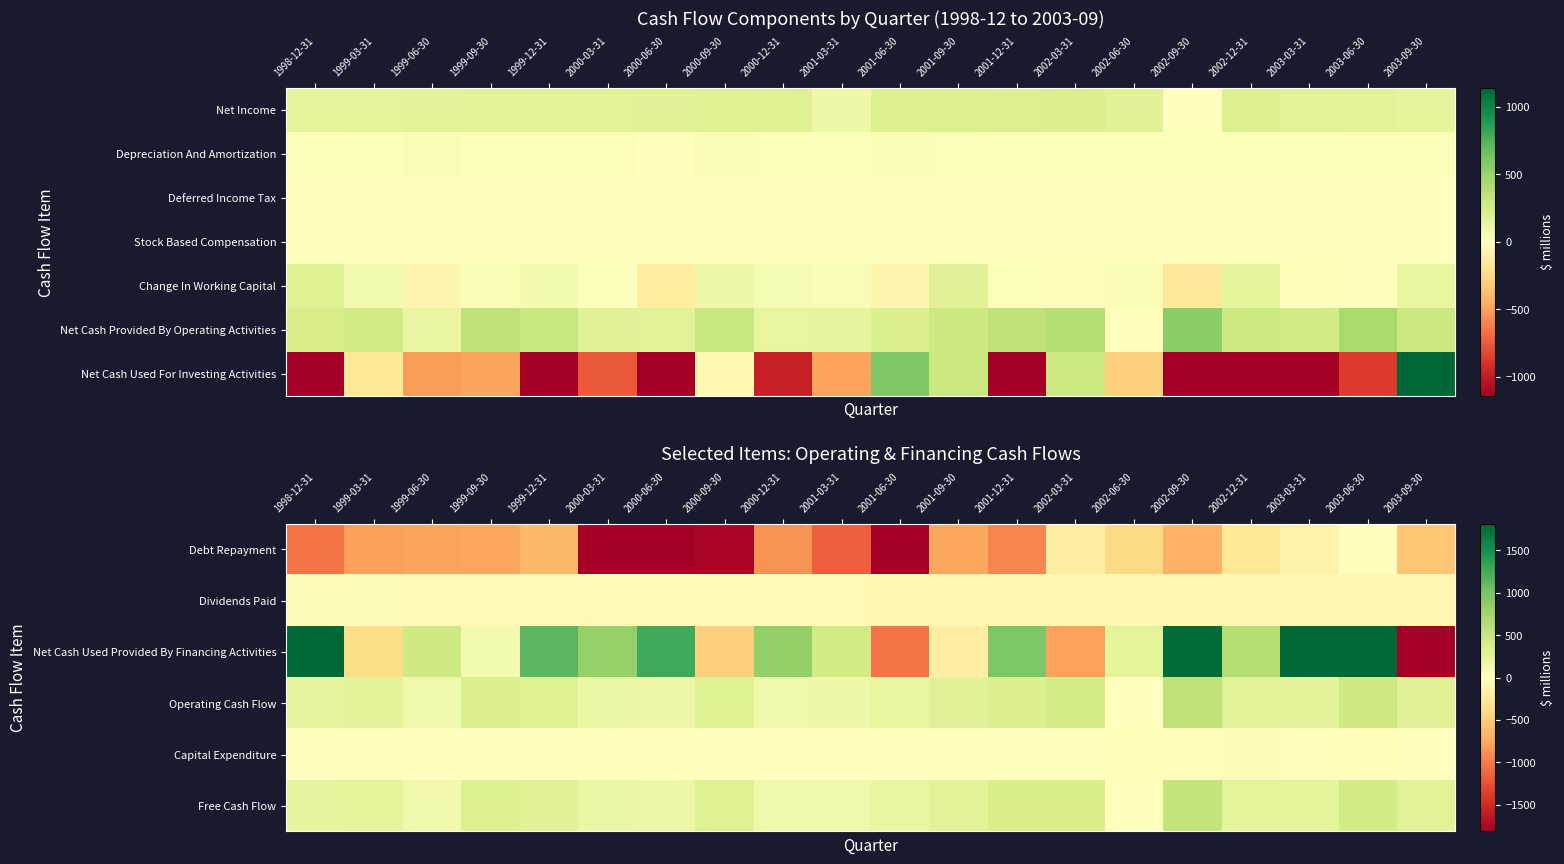

Which category has the lowest value in the Dividends Paid series?

2003-09-30